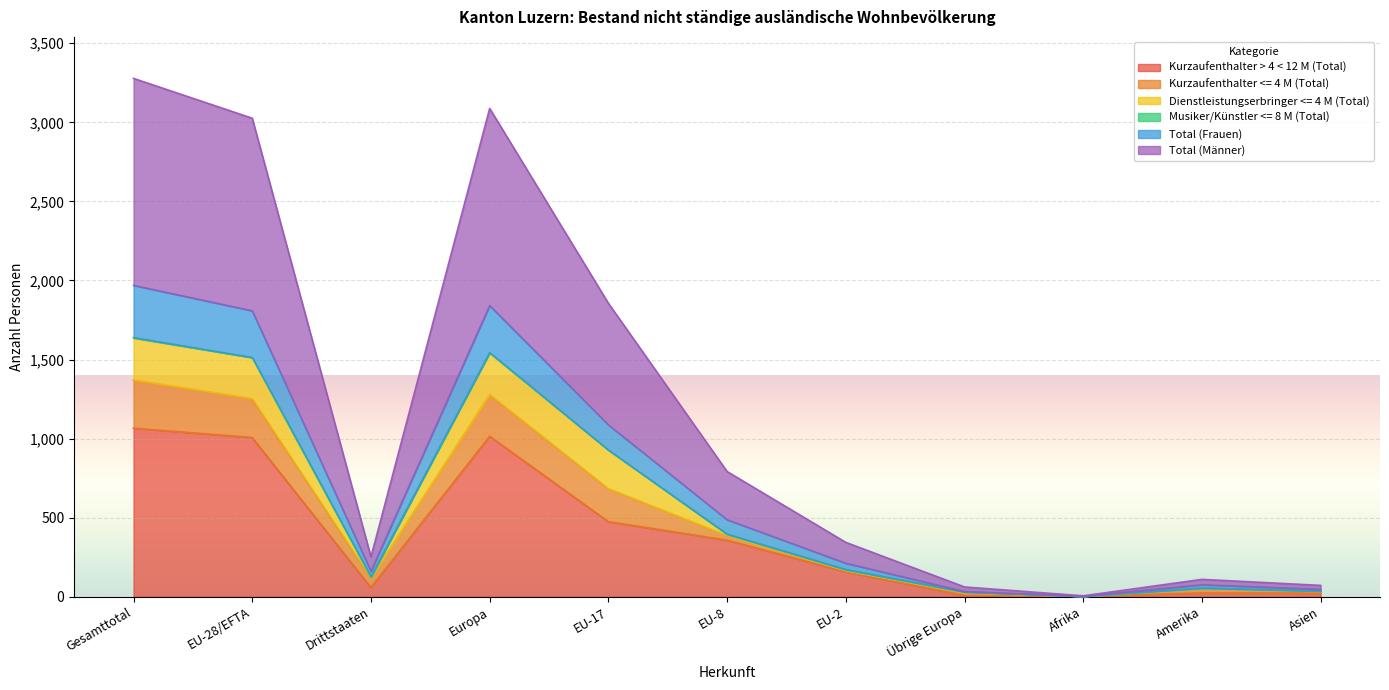

Is it true that Kurzaufenthalter > 4 < 12 M (Total) equals 1015 at Europa?

True